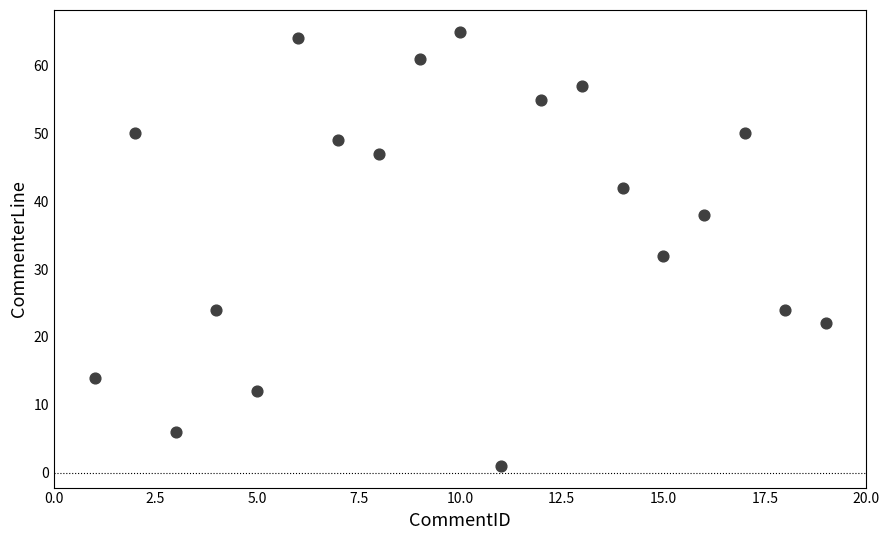

What Y value in the scatter plot is closest to 33?

32